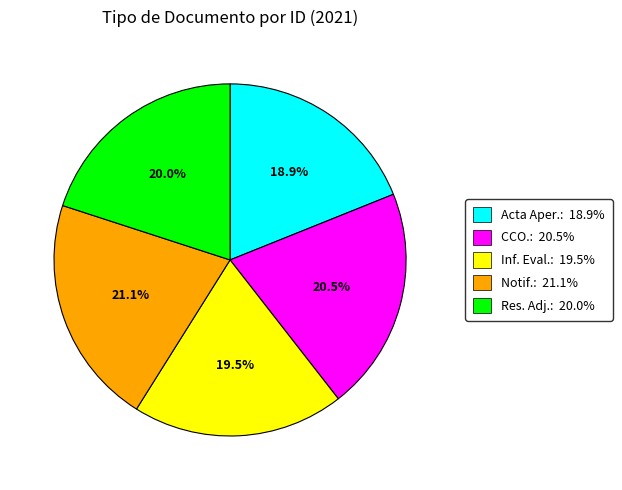

To the nearest percent, what is the average slice percentage?

20%